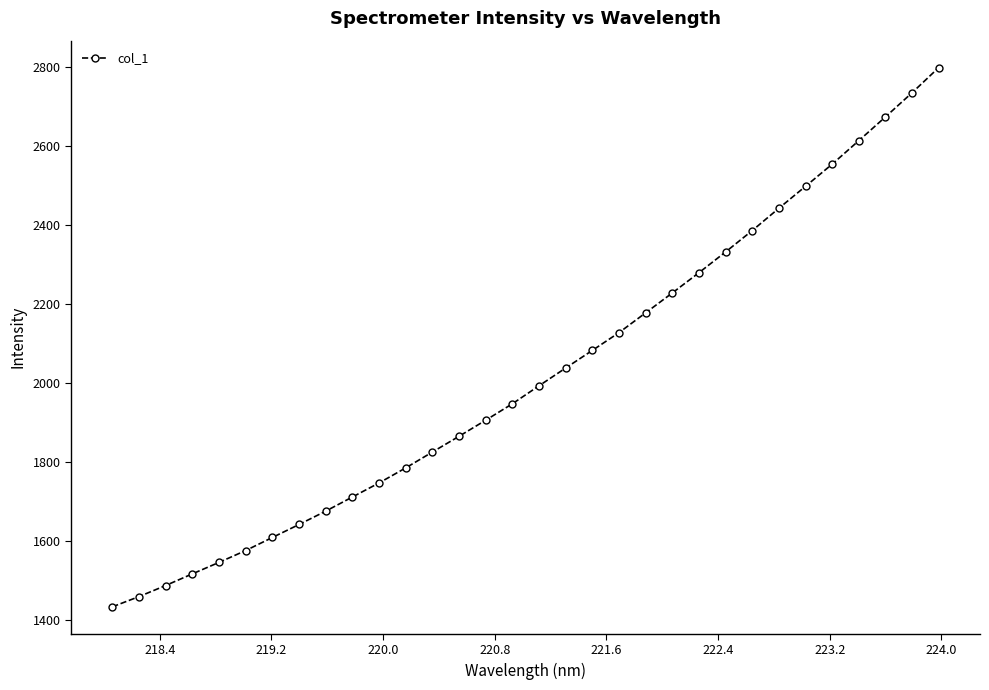

What is the average value?

2021.2